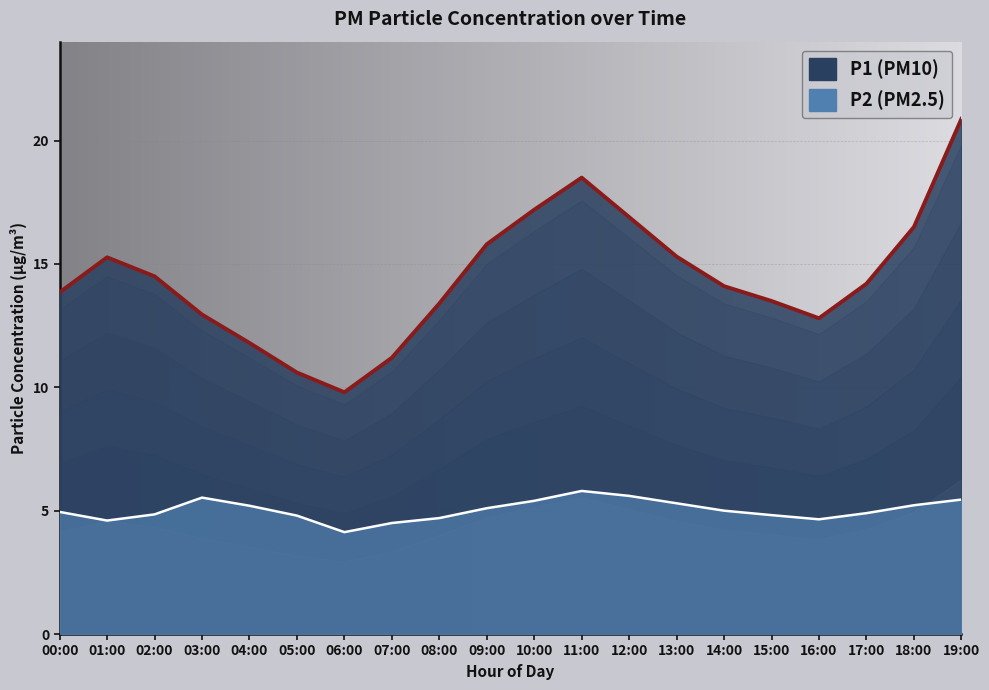

What is the spread (max minus min) of values at 18:00?

11.3